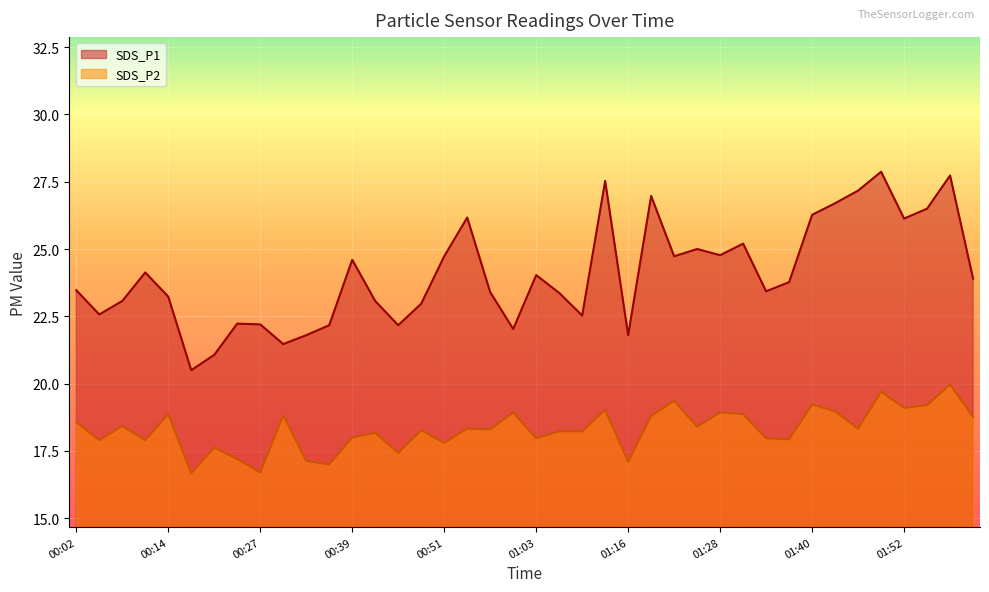

Reading left to right, list all the values displayed in this chart.

SDS_P1: 00:02=23.5	00:05=22.6	00:08=23.1	00:11=24.1	00:14=23.2	00:17=20.5	00:20=21.1	00:24=22.2	00:27=22.2	00:30=21.5	00:33=21.8	00:36=22.2	00:39=24.6	00:42=23.1	00:45=22.2	00:48=23.0	00:51=24.7	00:54=26.2	00:57=23.4	01:00=22.0	01:03=24.0	01:06=23.4	01:09=22.5	01:13=27.5	01:16=21.8	01:19=27.0	01:22=24.7	01:25=25.0	01:28=24.8	01:31=25.2	01:34=23.4	01:37=23.8	01:40=26.3	01:43=26.7	01:46=27.2	01:49=27.9	01:52=26.1	01:55=26.5	01:59=27.7	02:02=23.9
SDS_P2: 00:02=18.6	00:05=17.9	00:08=18.4	00:11=17.9	00:14=18.9	00:17=16.7	00:20=17.6	00:24=17.2	00:27=16.7	00:30=18.8	00:33=17.1	00:36=17.0	00:39=18.0	00:42=18.2	00:45=17.4	00:48=18.3	00:51=17.8	00:54=18.3	00:57=18.3	01:00=18.9	01:03=18.0	01:06=18.2	01:09=18.2	01:13=19.0	01:16=17.1	01:19=18.8	01:22=19.4	01:25=18.4	01:28=18.9	01:31=18.9	01:34=18.0	01:37=17.9	01:40=19.2	01:43=19.0	01:46=18.3	01:49=19.7	01:52=19.1	01:55=19.2	01:59=20.0	02:02=18.8